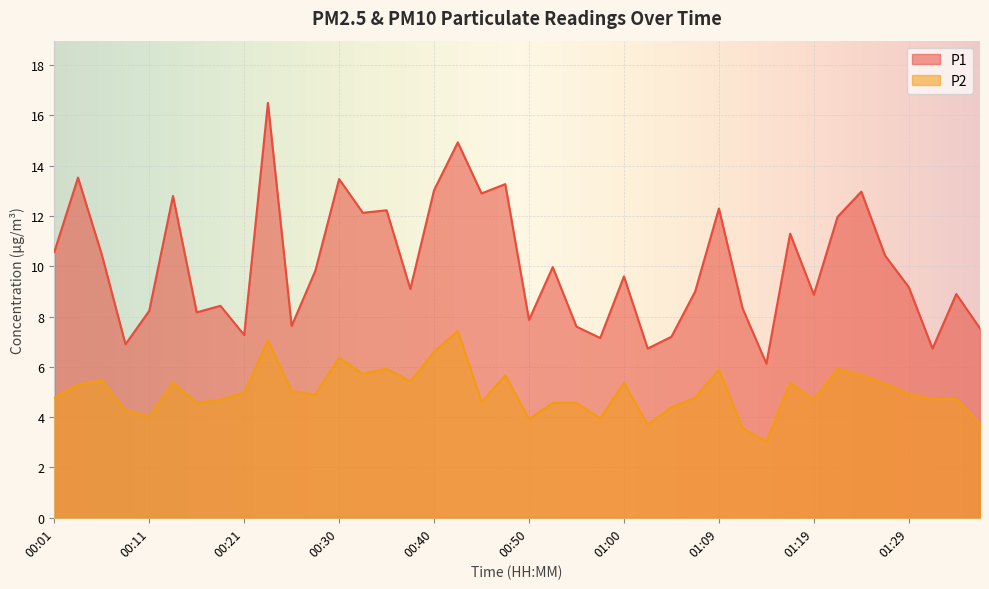

At which label does P1 first exceed 9?

00:01